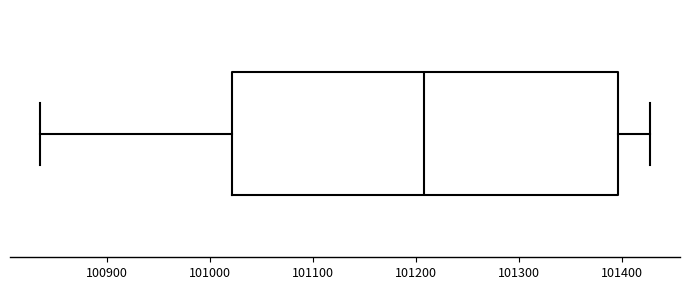

Where does the right whisker of the box end on the x-axis? The values are not printed on the chart, so give them approximately, as read against the axis.

101430